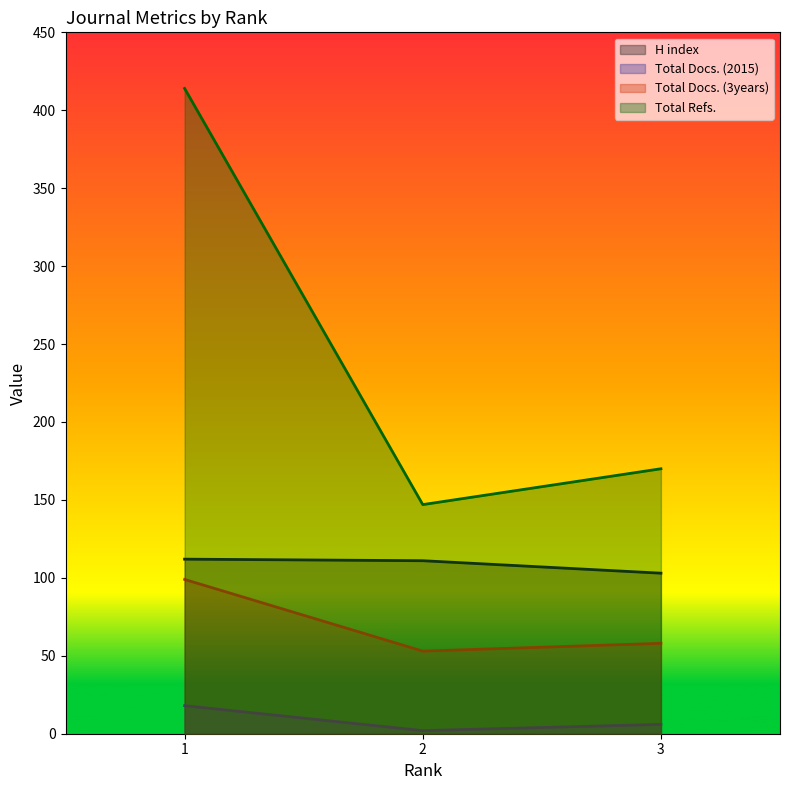

How many lines are shown in the chart?

4